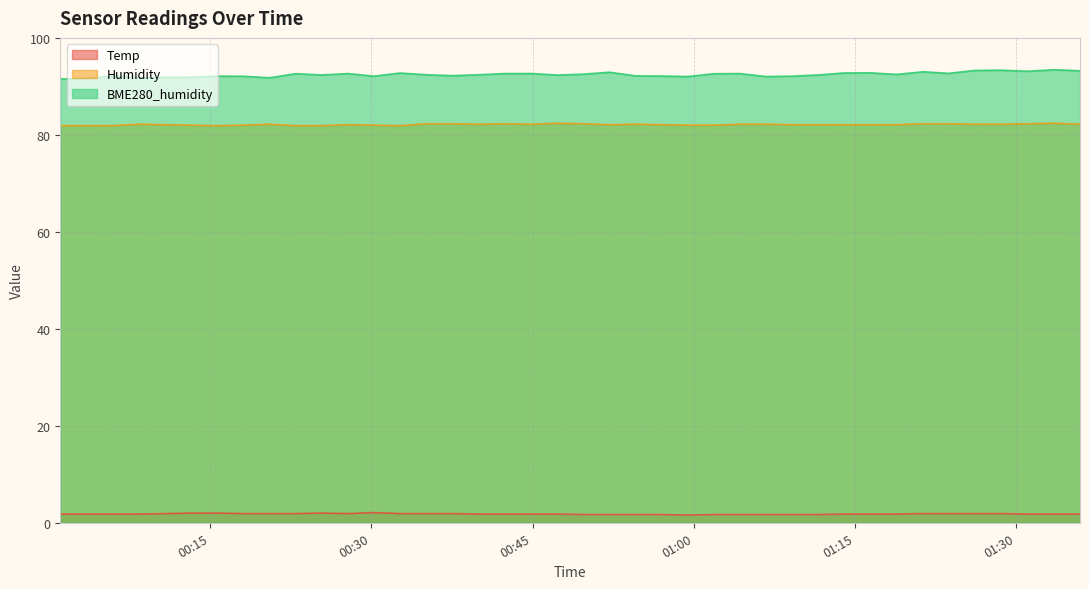

Where is Temp nearest to the value 1?

2021/11/25 00:59:27